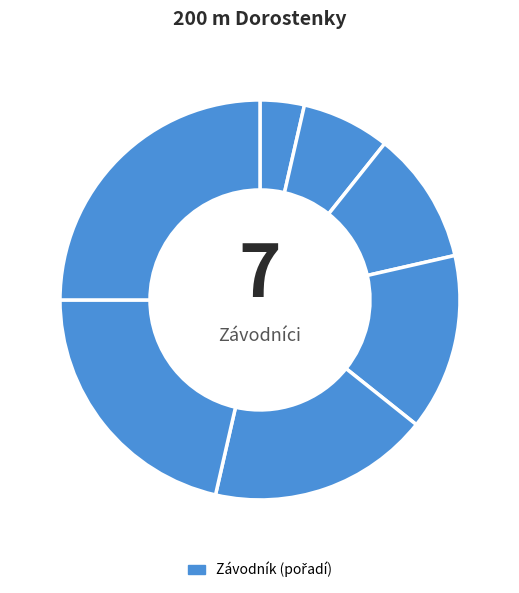

To the nearest percent, what is the difference between the largest and smallest slice percentages?

21%